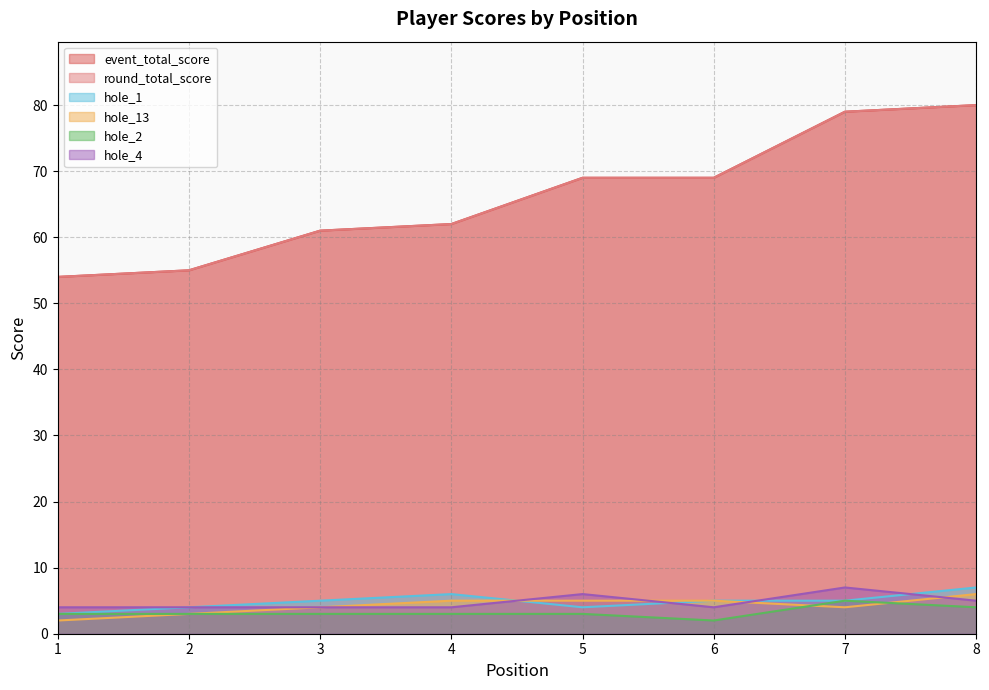

True or false: hole_1 has more than 1 interior local peaks.

False